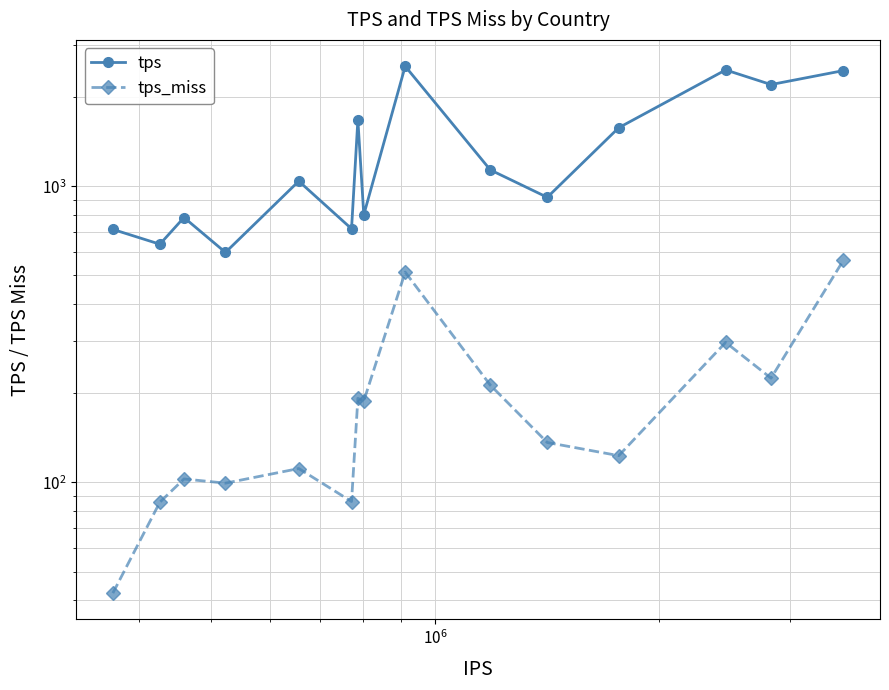

What is the sum of all tps values?

20274.9